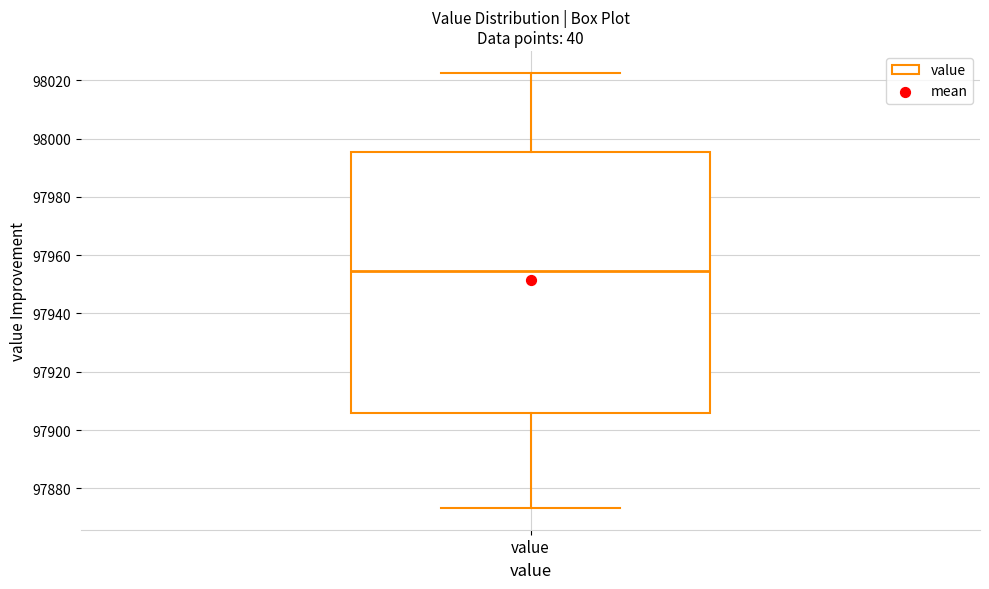

Read this box plot against the y-axis: the position of the median line, the range covered by the box, and the ends of both whiskers. The values are not printed on the chart, so give them approximately, as read against the axis.

median 97954, box 97906 to 97996, whiskers 97874 to 98022